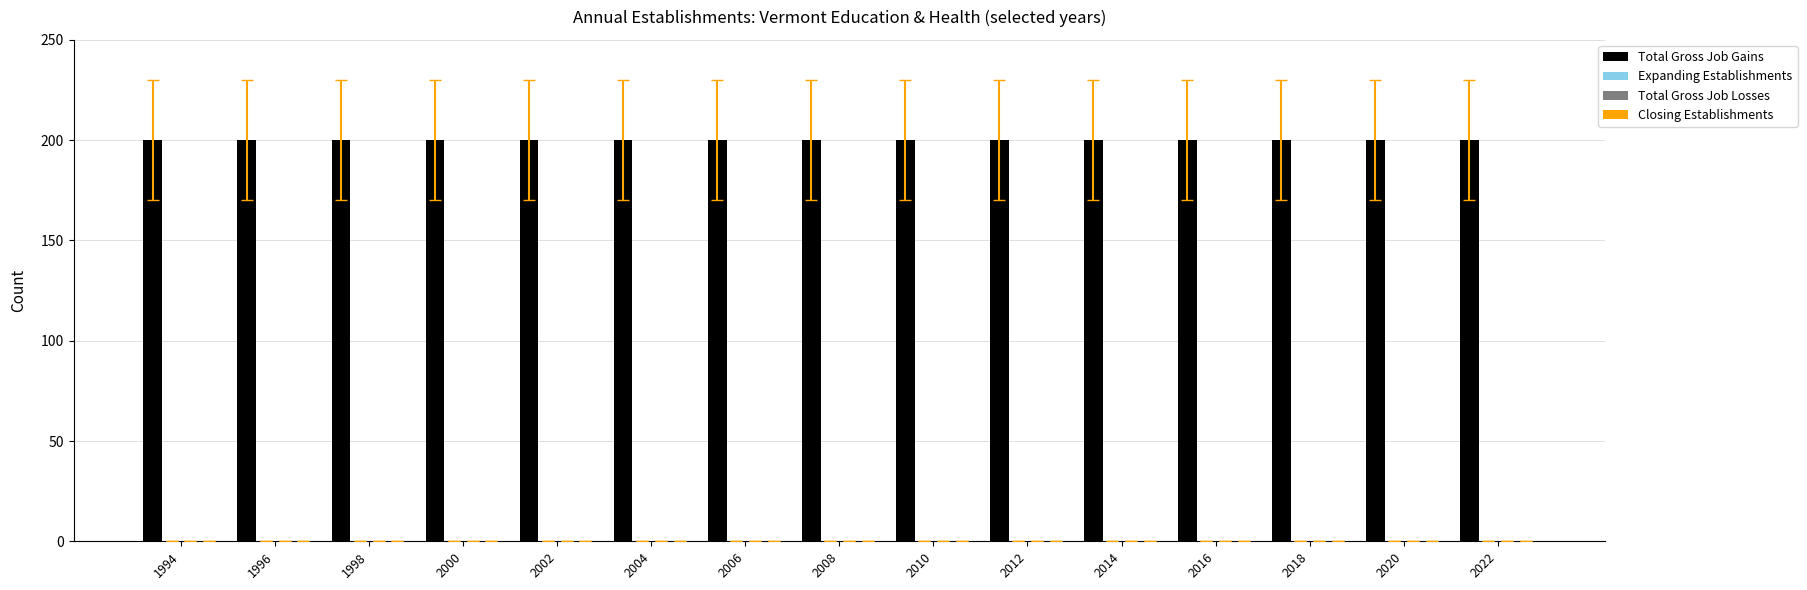

How many groups of bars are there?

15